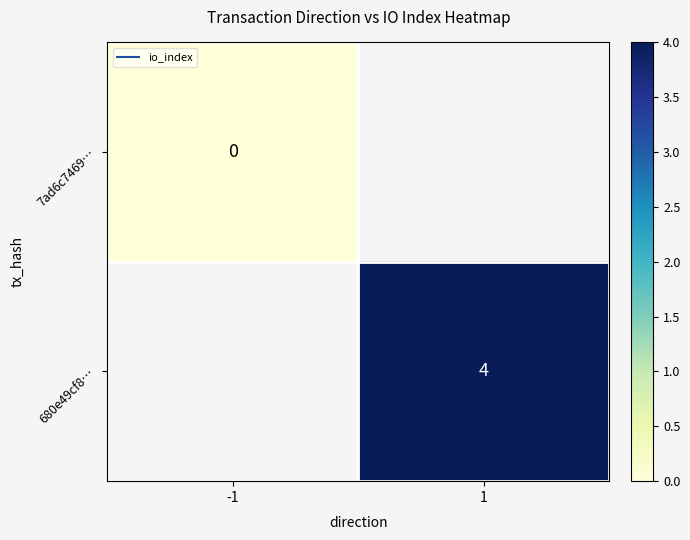

Rank the series at 1 from lowest to highest value.

7ad6c7469…, 680e49cf8…